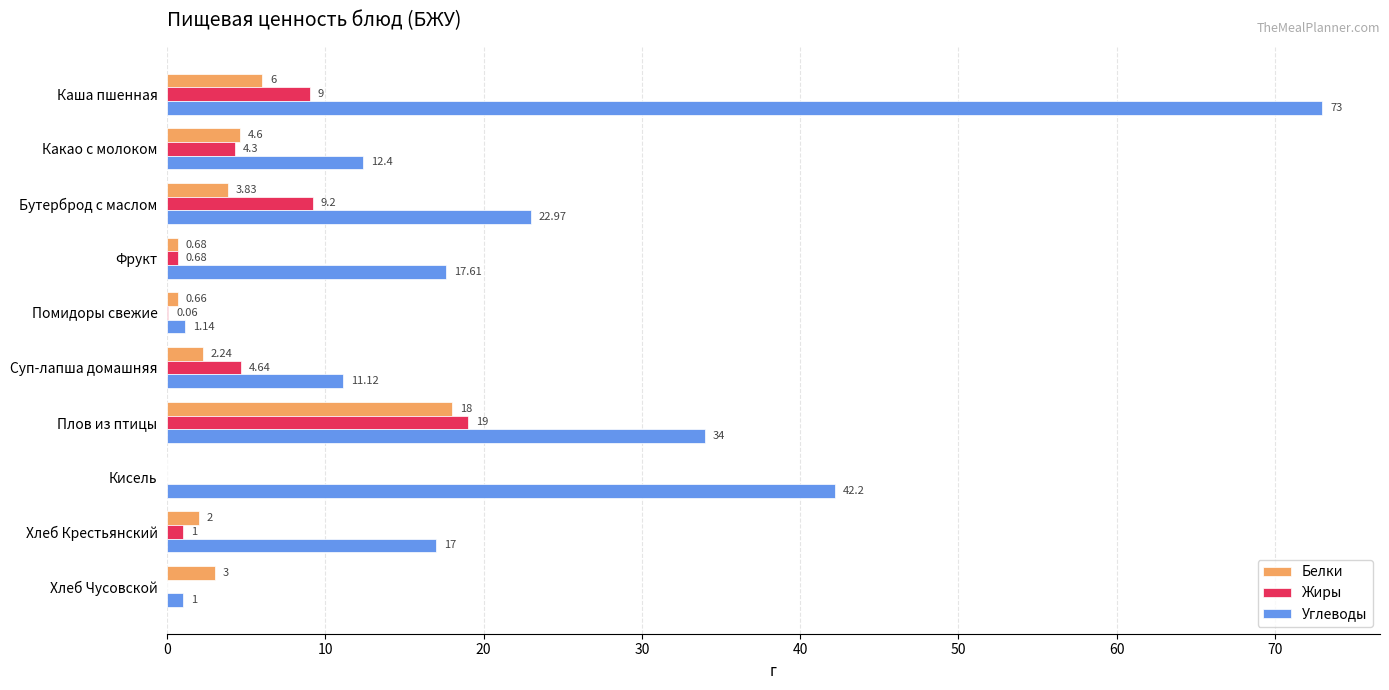

Which series has the largest total across all categories?

Углеводы